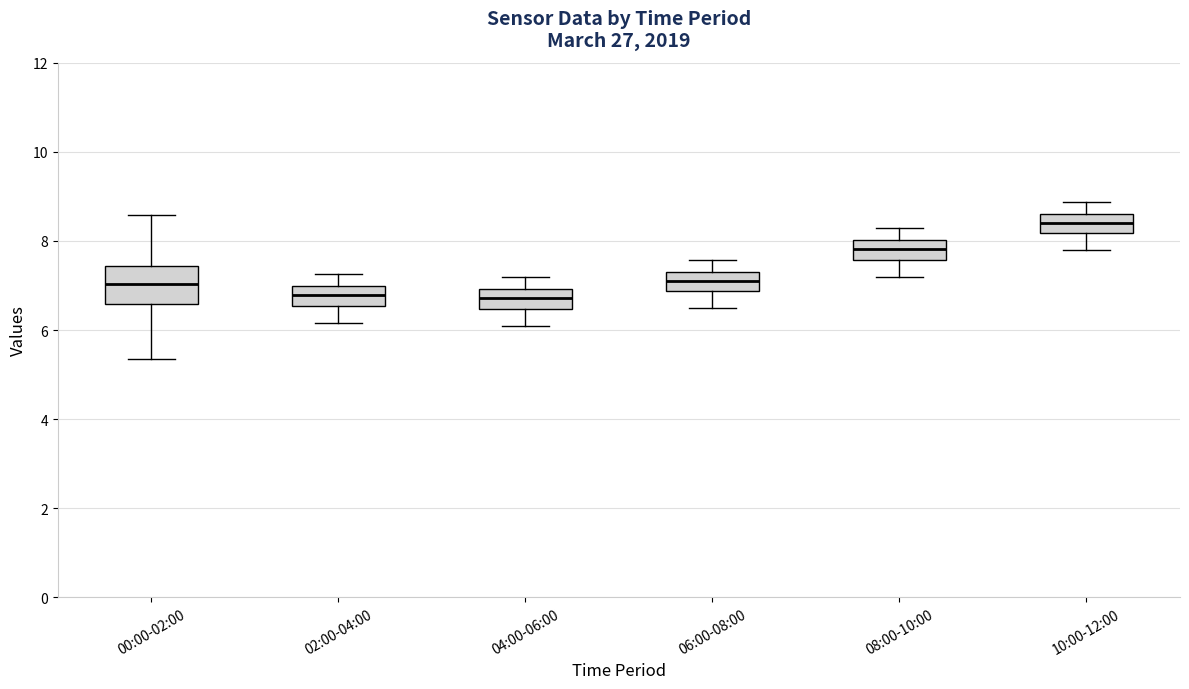

Reading left to right, read every box against the y-axis: the position of its median line, the range the box covers, and the ends of its whiskers. The values are not printed on the chart, so give them approximately, as read against the axis.

00:00-02:00: median 7.0, box 6.6 to 7.4, whiskers 5.4 to 8.6
02:00-04:00: median 6.8, box 6.6 to 7.0, whiskers 6.2 to 7.2
04:00-06:00: median 6.8, box 6.4 to 7.0, whiskers 6.2 to 7.2
06:00-08:00: median 7.2, box 6.8 to 7.4, whiskers 6.6 to 7.6
08:00-10:00: median 7.8, box 7.6 to 8.0, whiskers 7.2 to 8.2
10:00-12:00: median 8.4, box 8.2 to 8.6, whiskers 7.8 to 8.8